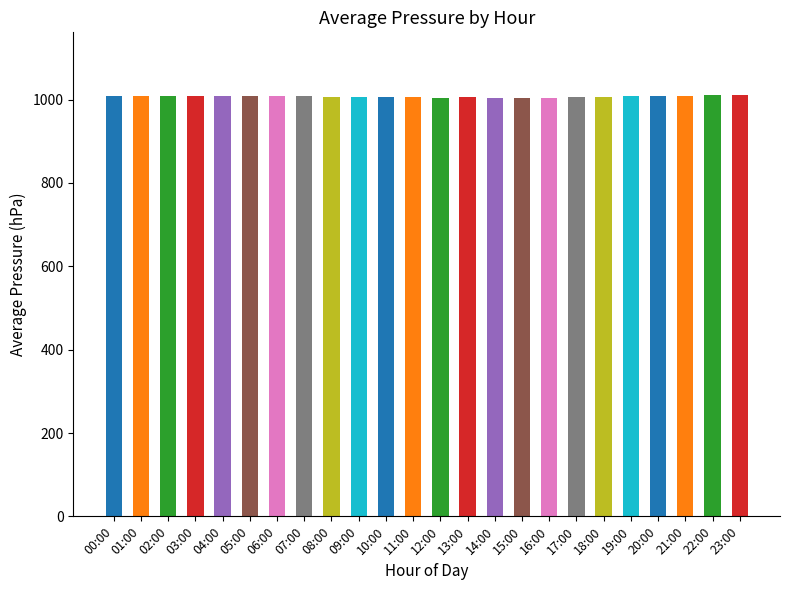

What is the average value?

1007.3